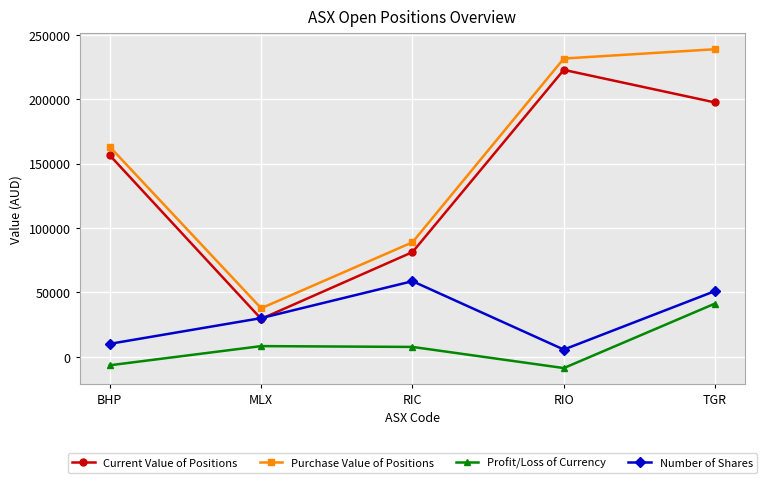

Read the Current Value of Positions value at RIC.

81252.4